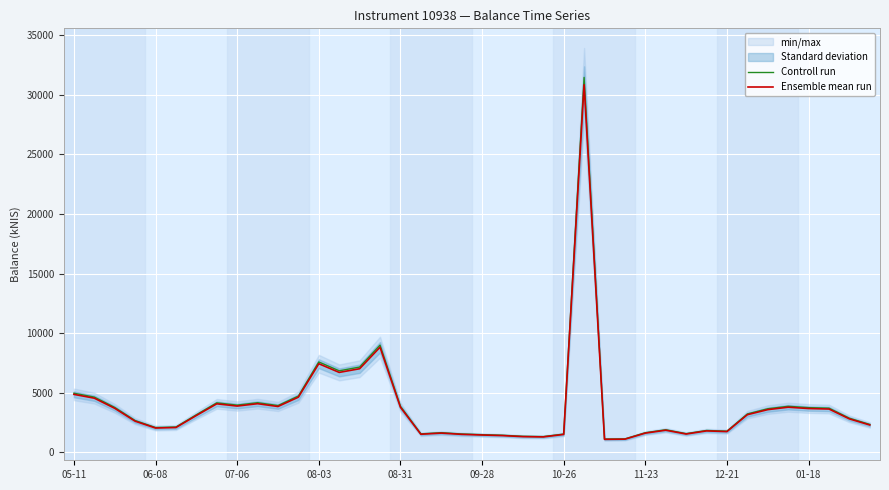

The value of Controll run at 07-06 is 2317.1. True or false?

False